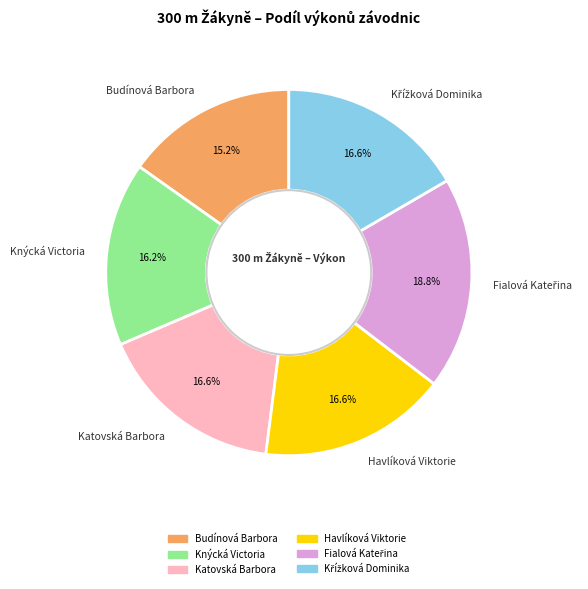

Does any single category account for the majority?

No